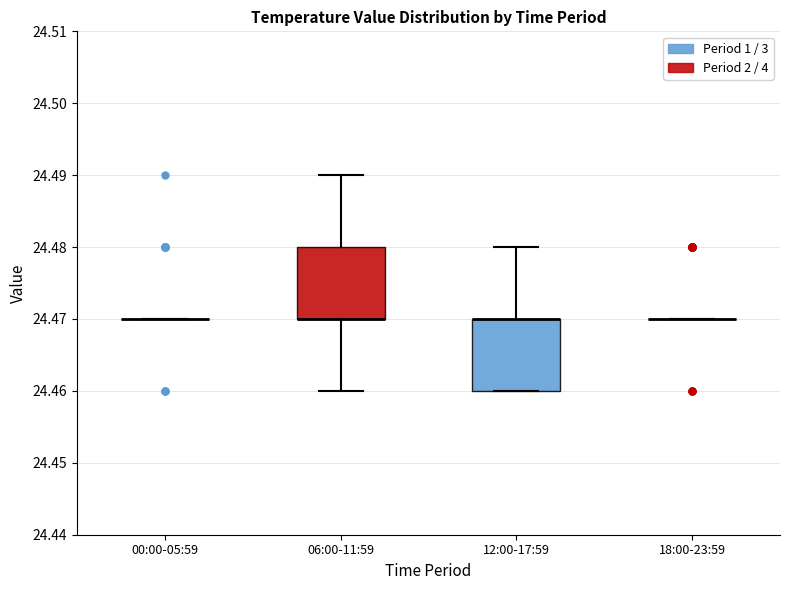

Reading left to right, read every box against the y-axis: the position of its median line, the range the box covers, and the ends of its whiskers. The values are not printed on the chart, so give them approximately, as read against the axis.

00:00-05:59: box collapsed to a line at 24.47, whiskers 24.47 to 24.47
06:00-11:59: median 24.47 (drawn on the box's lower edge), box 24.47 to 24.48, whiskers 24.46 to 24.49
12:00-17:59: median 24.47 (drawn on the box's upper edge), box 24.46 to 24.47, whiskers 24.46 to 24.48
18:00-23:59: box collapsed to a line at 24.47, whiskers 24.47 to 24.47